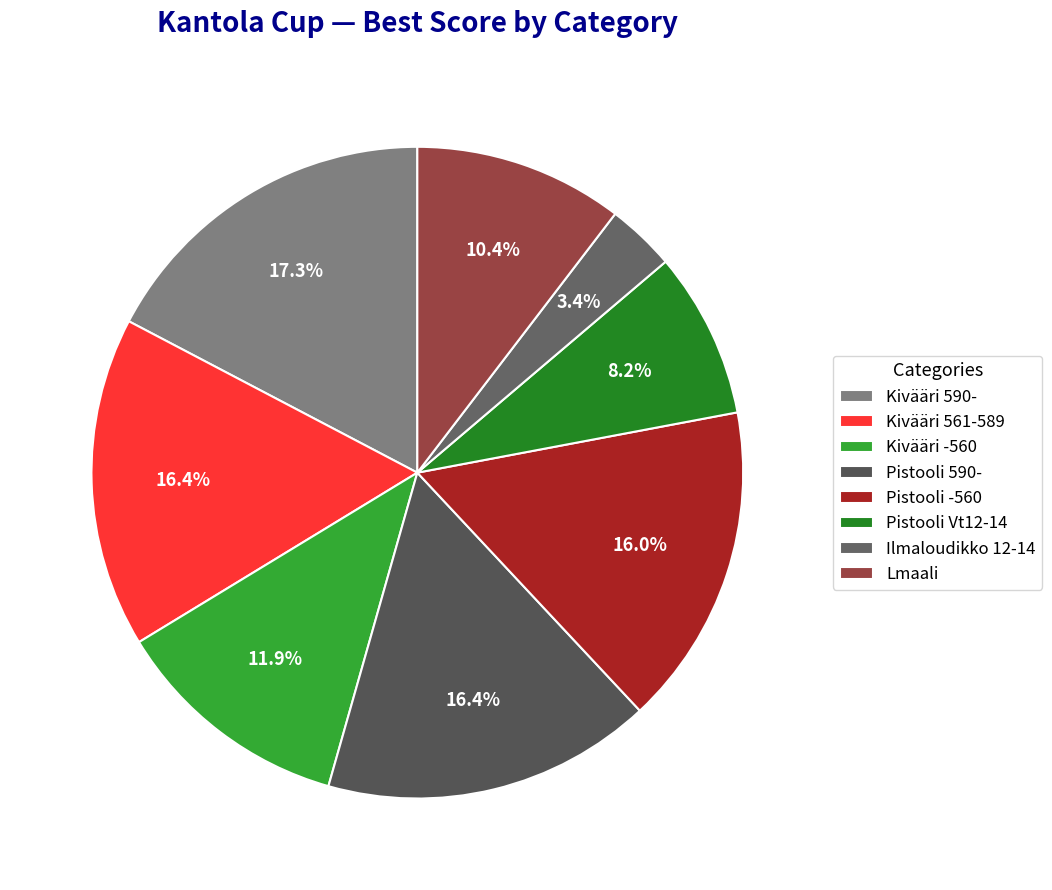

Count the number of slices in the pie.

8